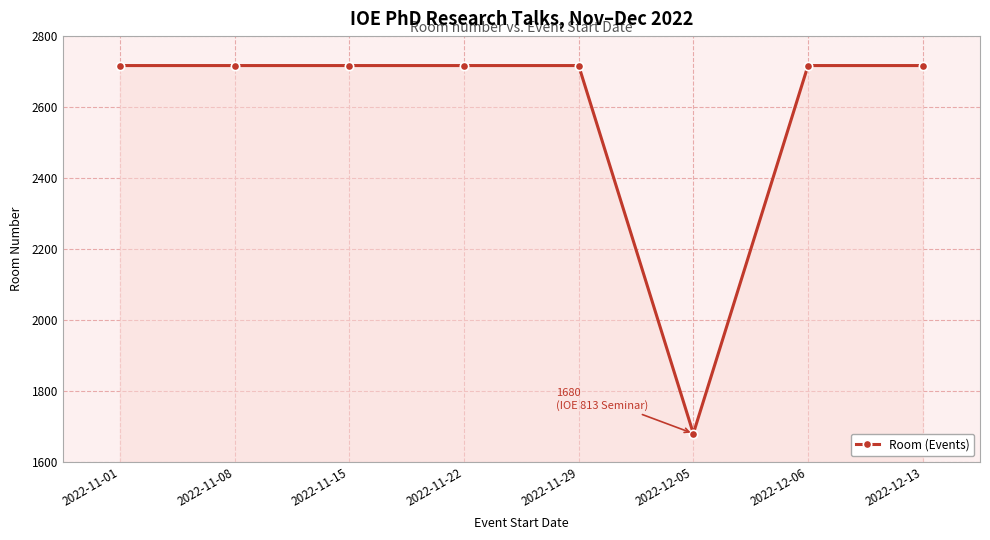

How many categories are shown in the chart?

8